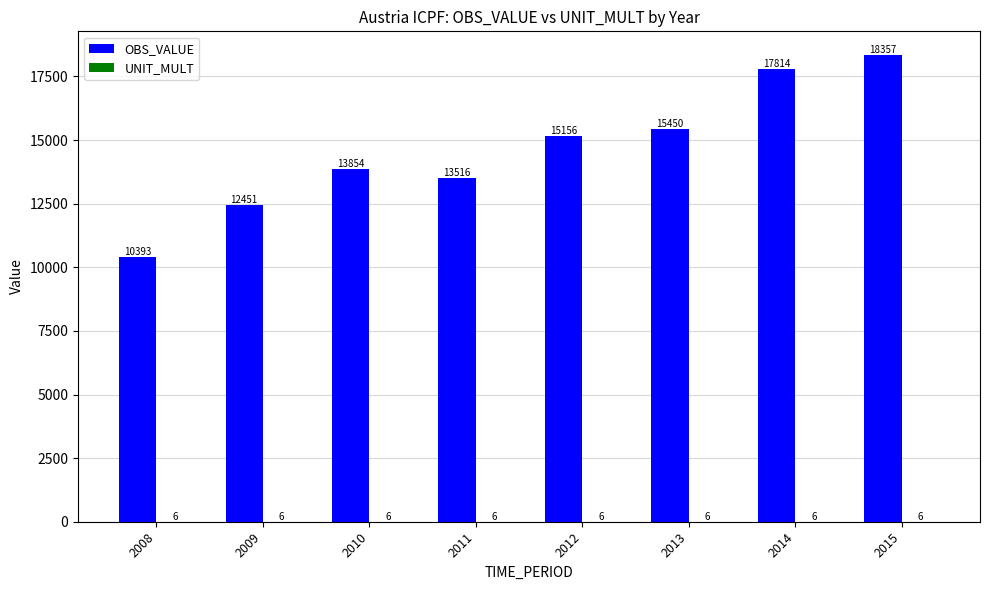

Which series has the largest total across all categories?

OBS_VALUE